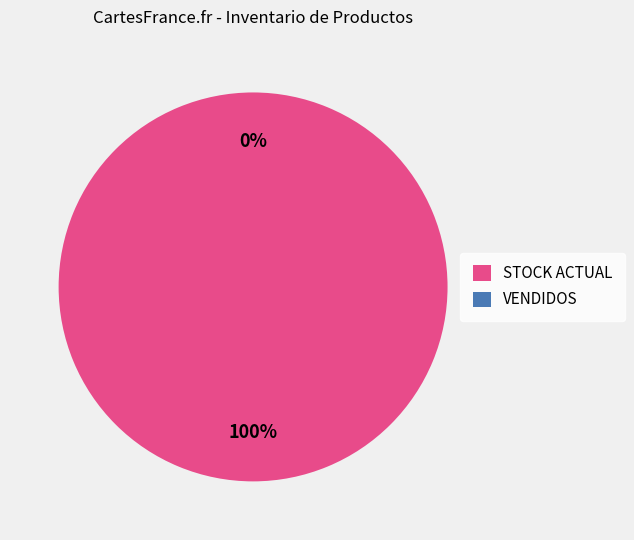

Which category has the smallest portion of the pie?

VENDIDOS